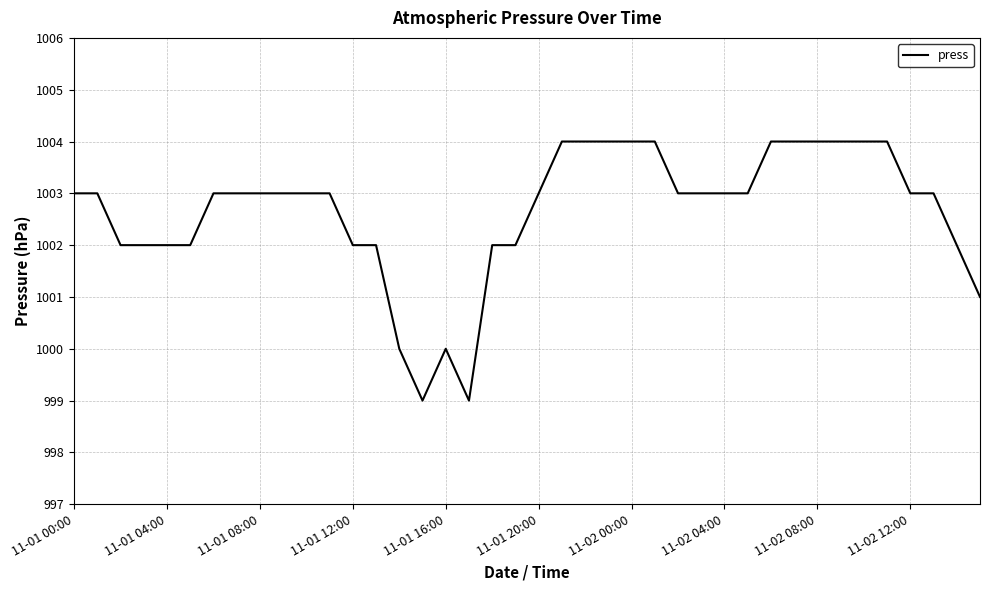

What is the difference between the maximum and minimum values?

5